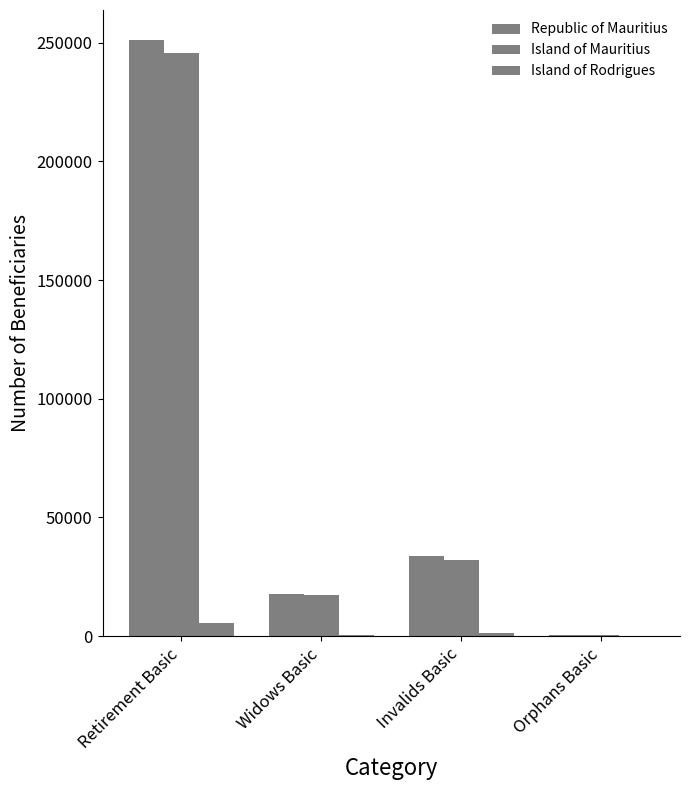

Does the chart contain stacked bars?

No